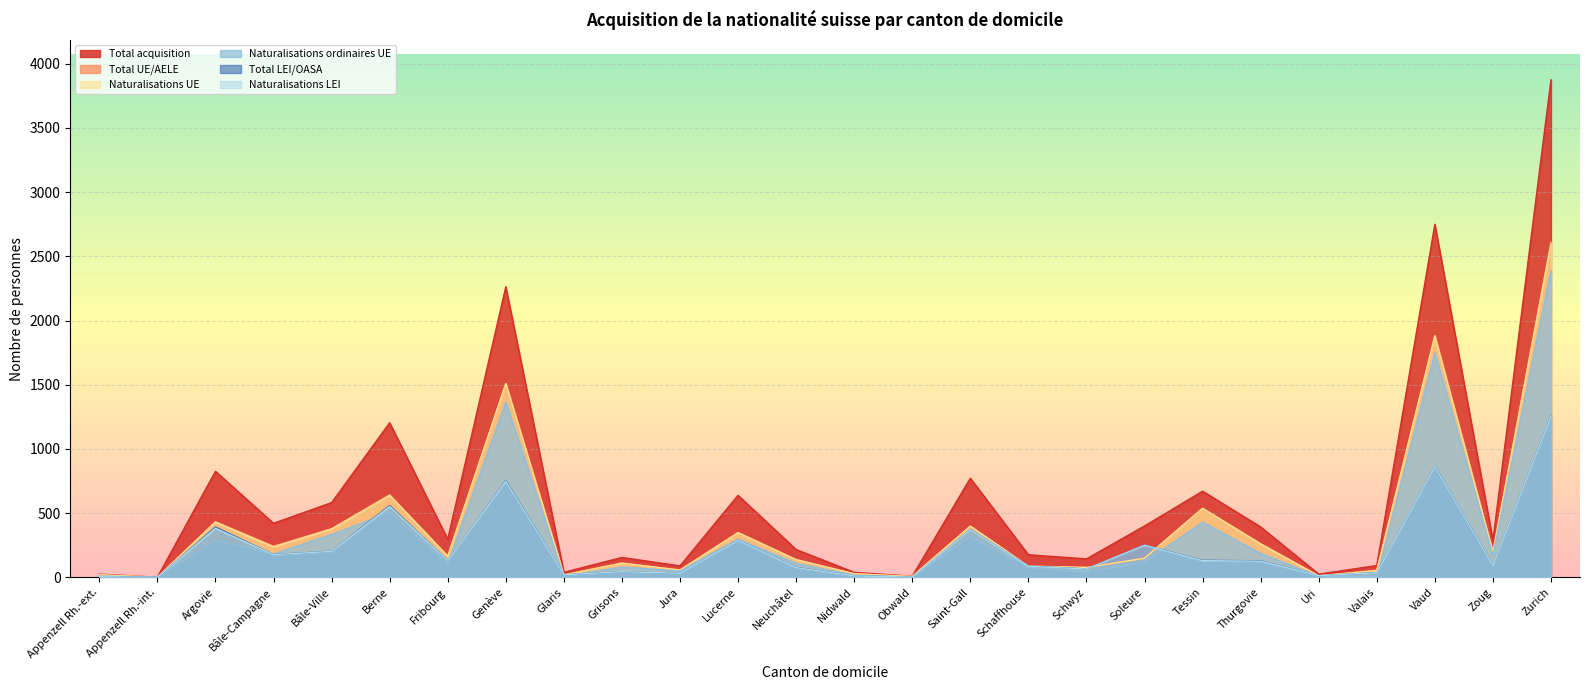

What is the label of the 19th point from the right?

Genève